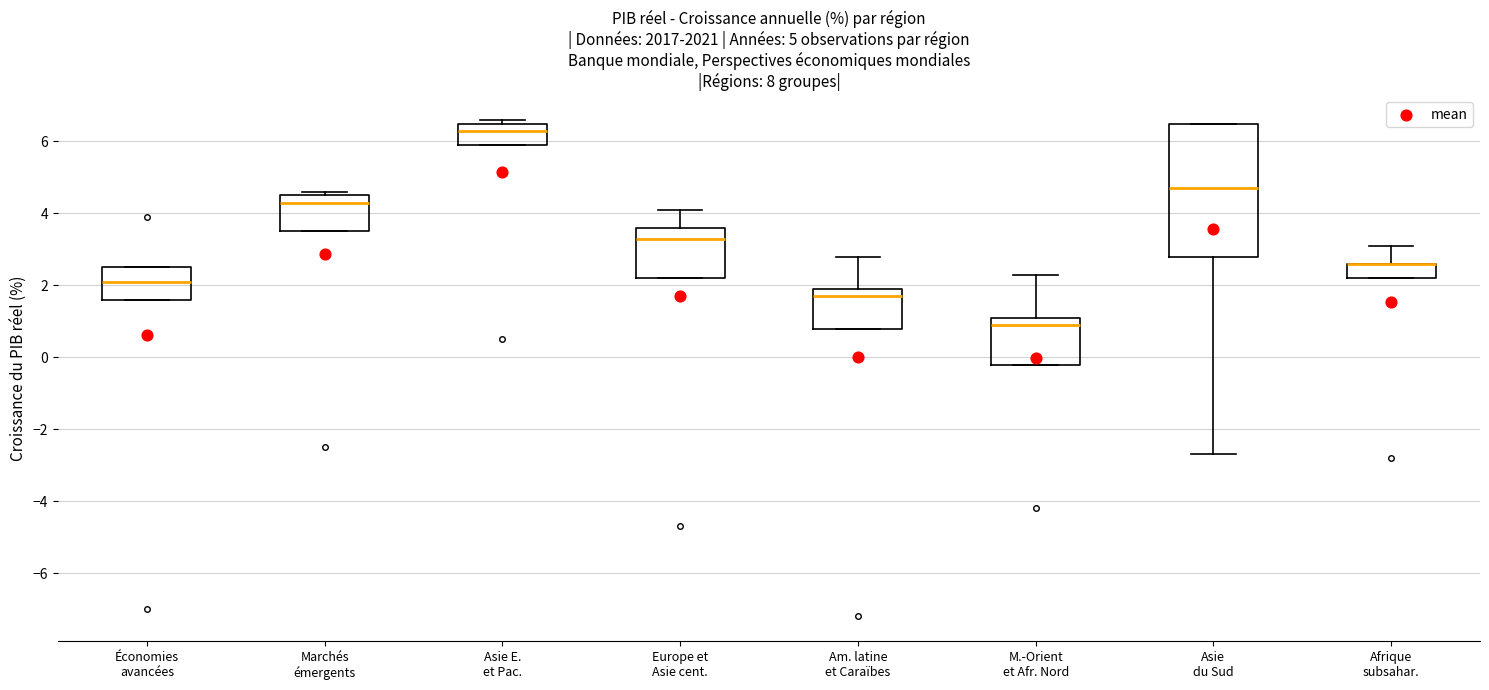

Comparing the boxes themselves (not the whiskers), which one is the tallest?

Asie du Sud